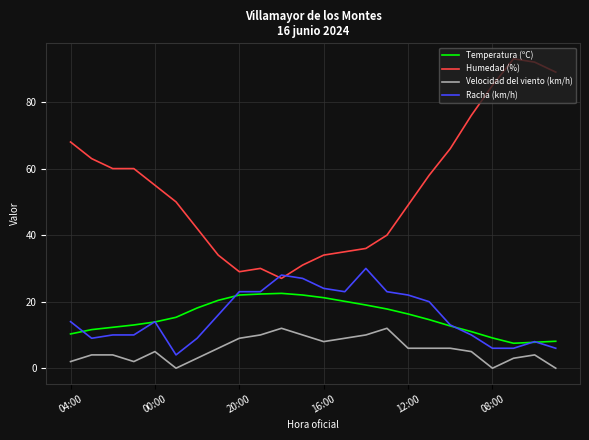

Which series has the largest range (max minus min)?

Humedad (%)